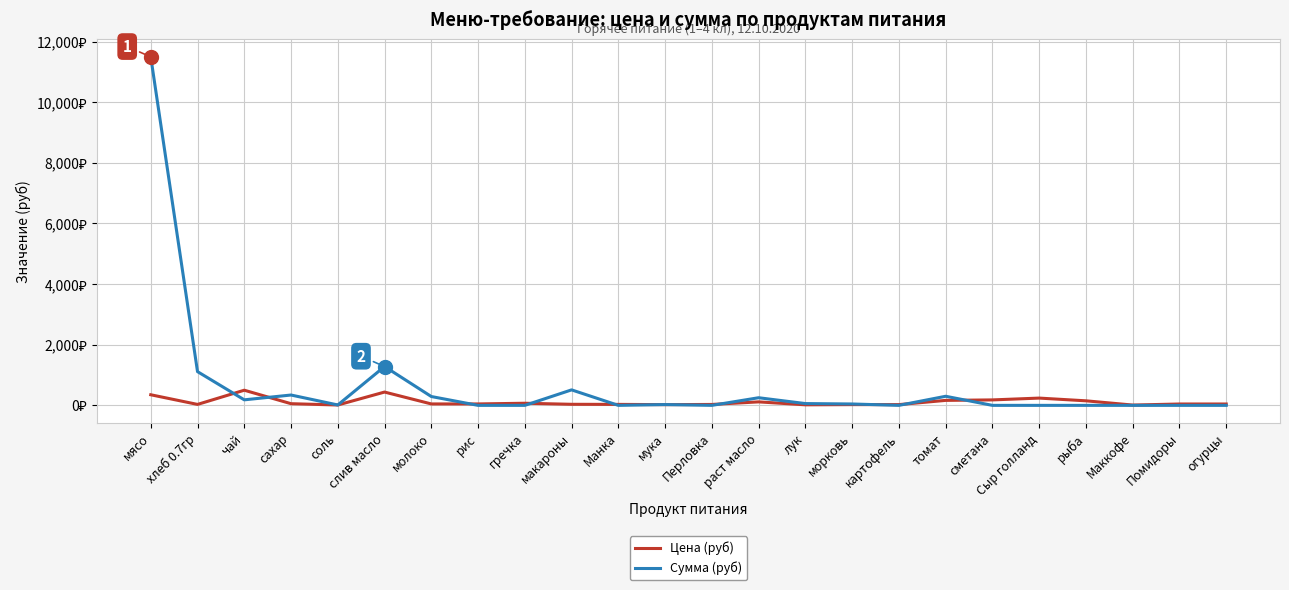

What are all the series names shown in the legend?

Цена (руб), Сумма (руб)